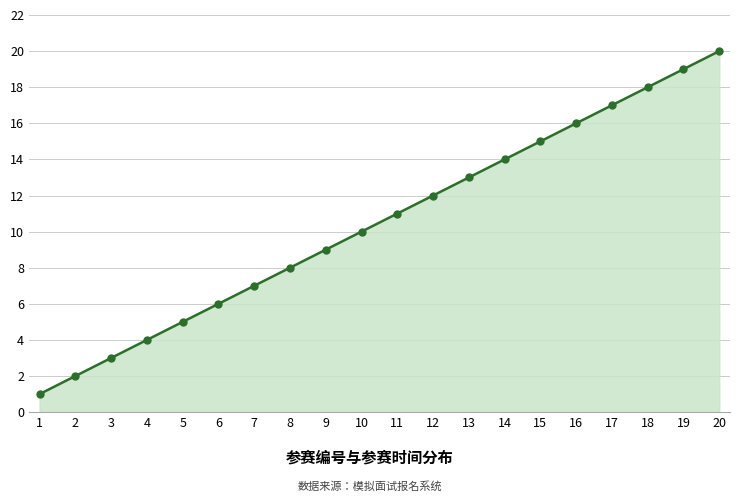

List the labels in order of value, smallest first.

1, 2, 3, 4, 5, 6, 7, 8, 9, 10, 11, 12, 13, 14, 15, 16, 17, 18, 19, 20